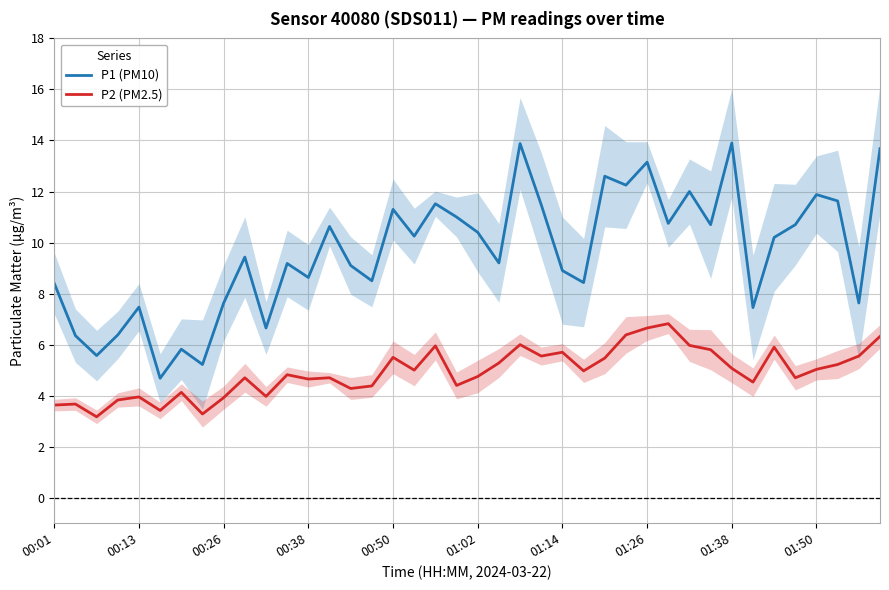

Is it true that P1 (PM10) equals 14.3 at 01:02?

False